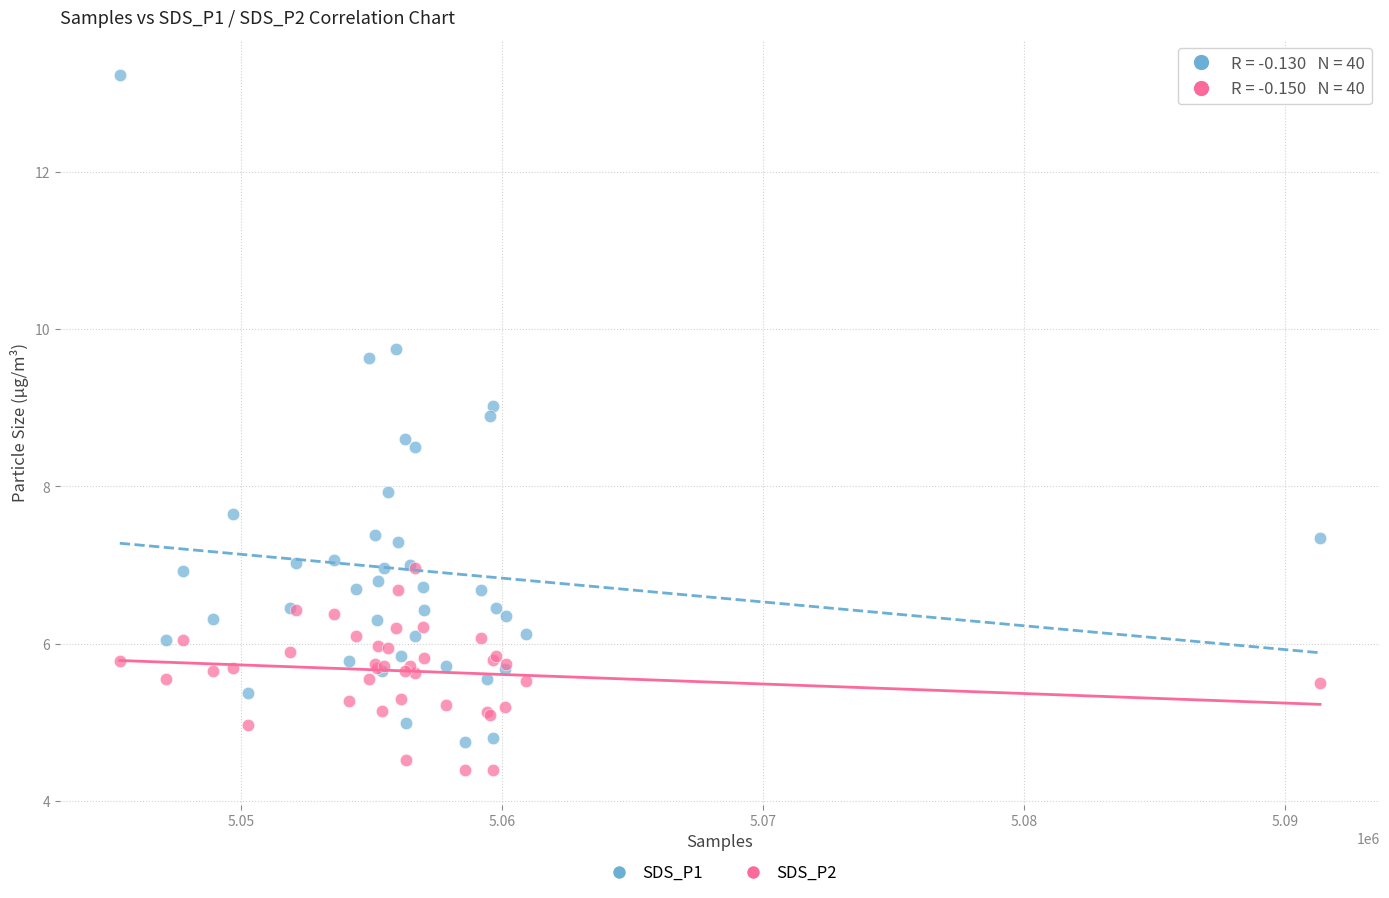

What are all the series names shown in the legend?

SDS_P1, SDS_P2